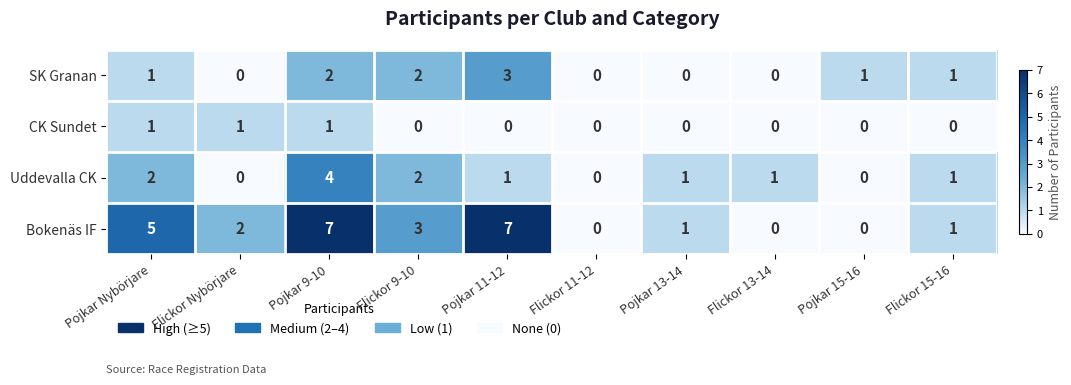

What is the total value across all series at Flickor 15-16?

3